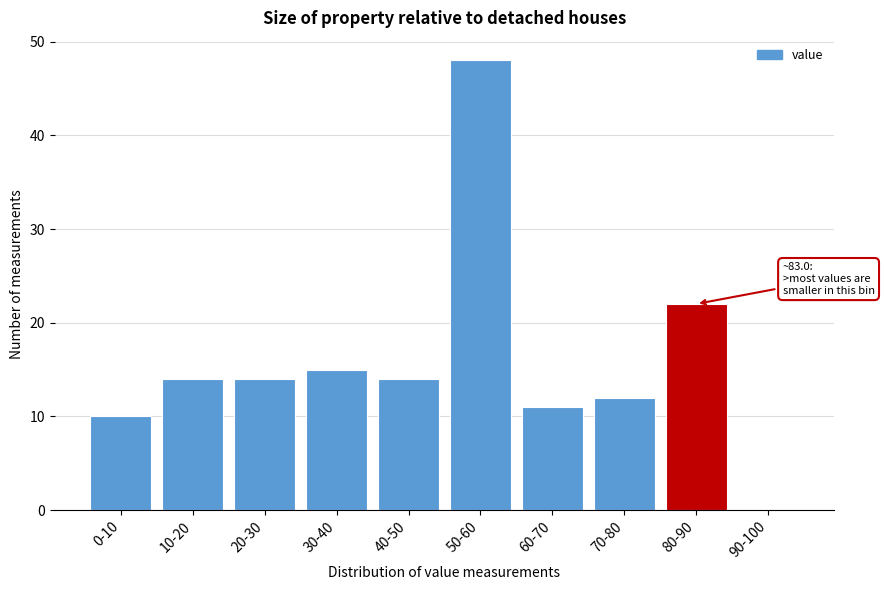

Reading left to right, extract all data points from this chart.

0-10=10	10-20=14	20-30=14	30-40=15	40-50=14	50-60=48	60-70=11	70-80=12	80-90=22	90-100=0